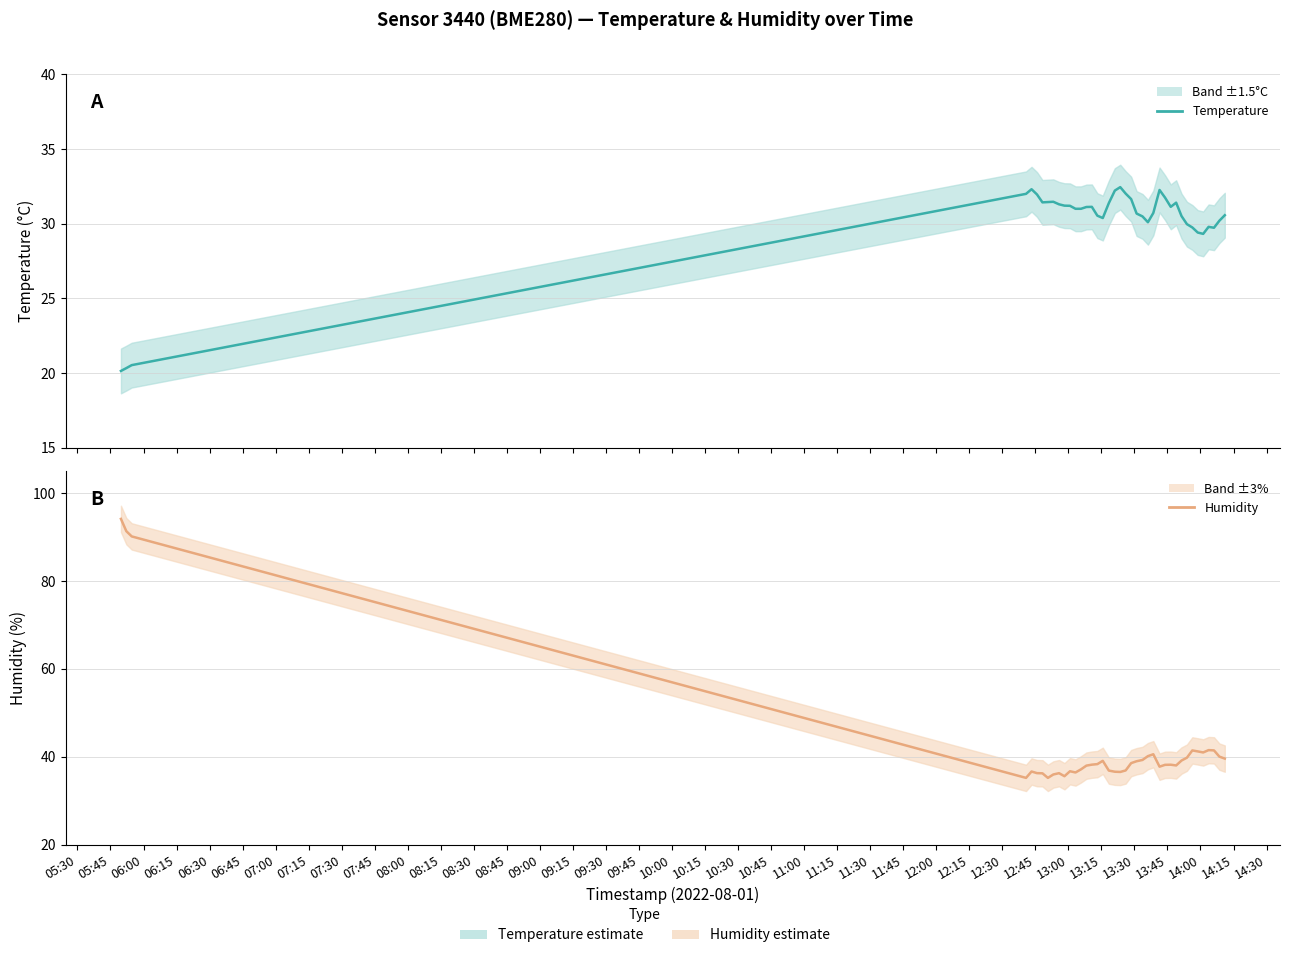

Which series has the widest spread of values?

humidity_line